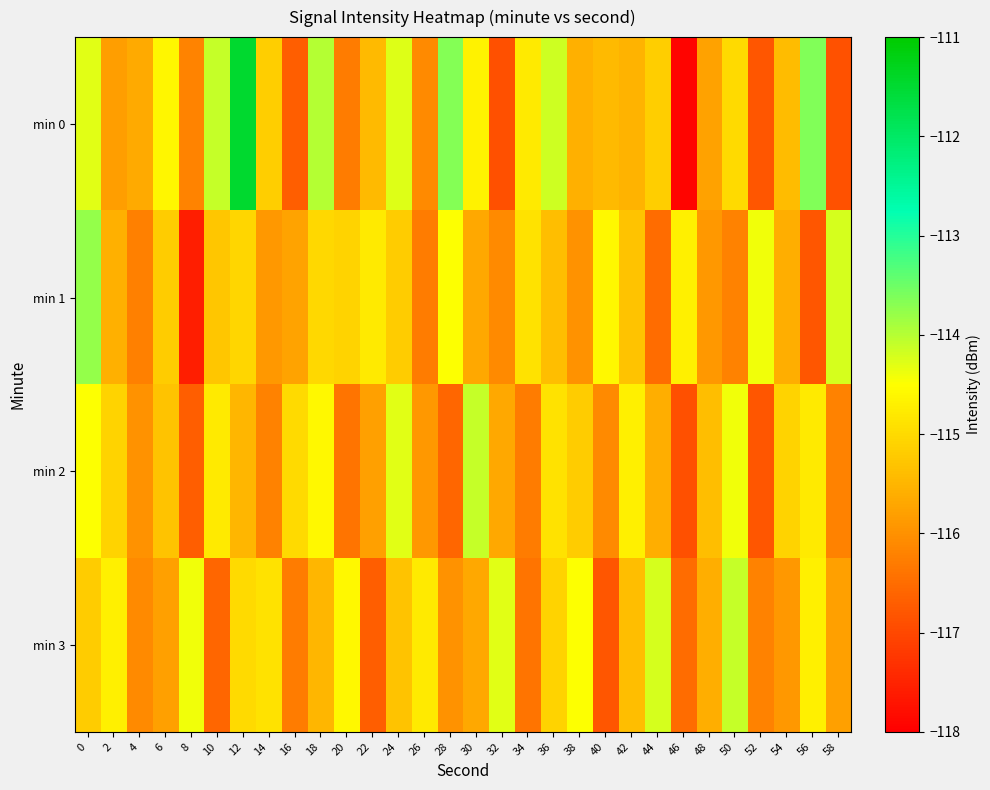

Rank the series at 28 from highest to lowest value.

min 0, min 1, min 3, min 2